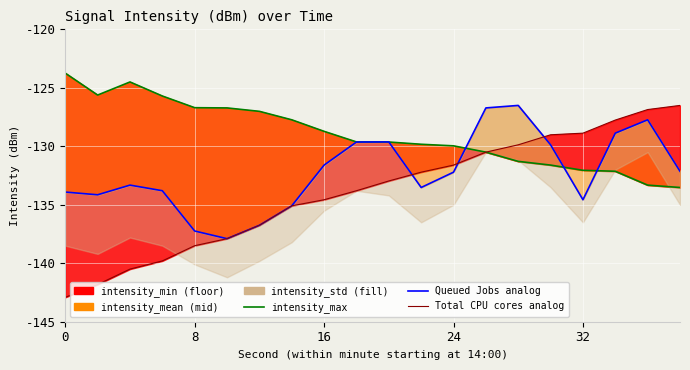

What is the difference between the maximum and minimum values in the Total CPU cores analog series?

16.4